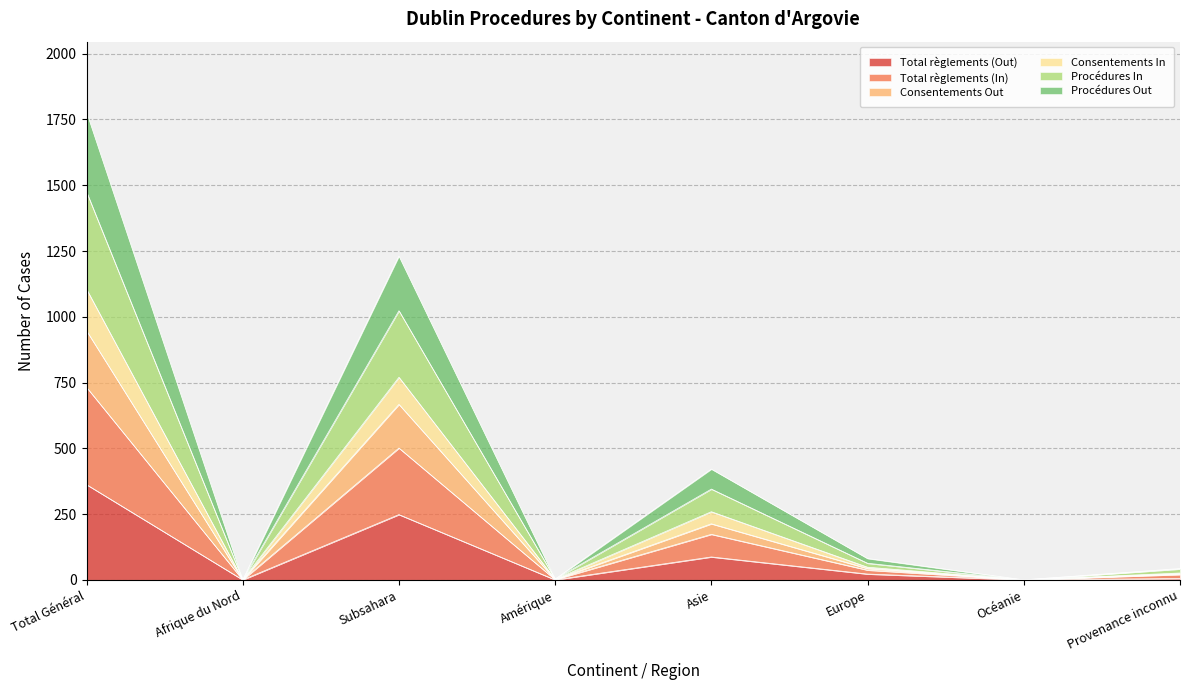

What is the maximum value shown in the chart?

1779